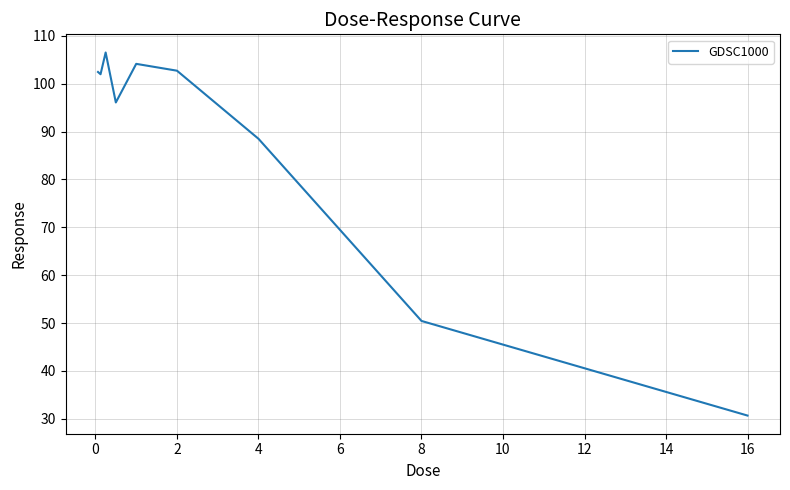

How many lines are shown in the chart?

1